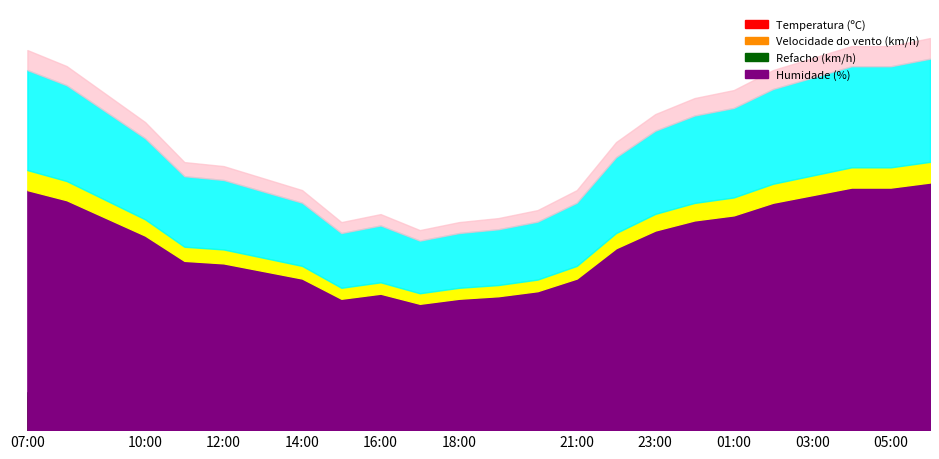

Which series changed the most between 12:00 and 16:00?

Humidade (%)